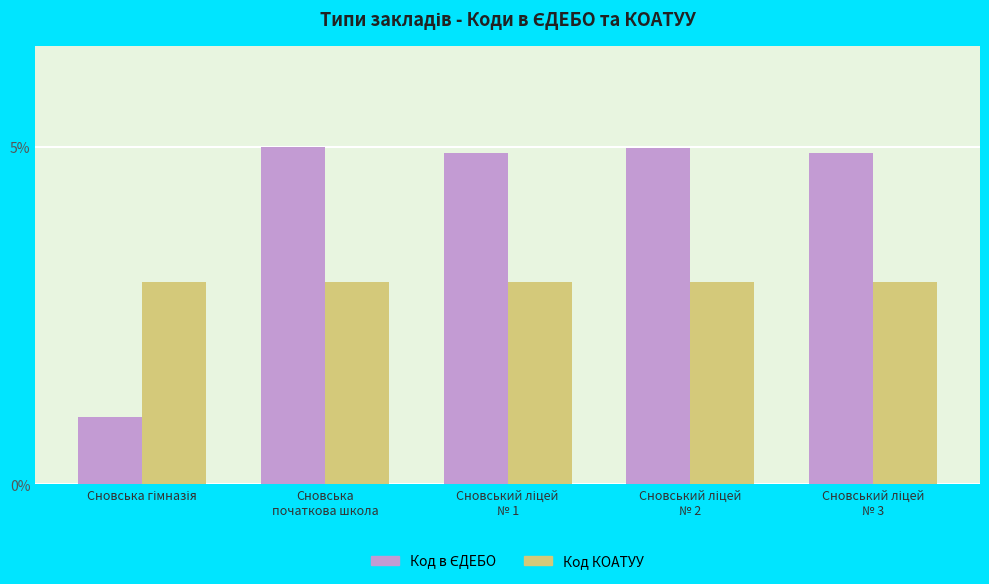

At how many categories does at least one series exceed 2?

5